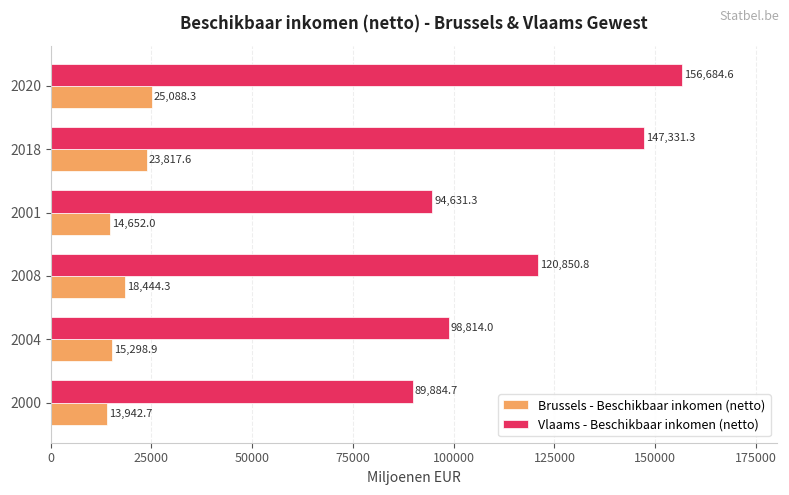

True or false: Vlaams - Beschikbaar inkomen (netto) has a value of 96554.6 at 2018.

False